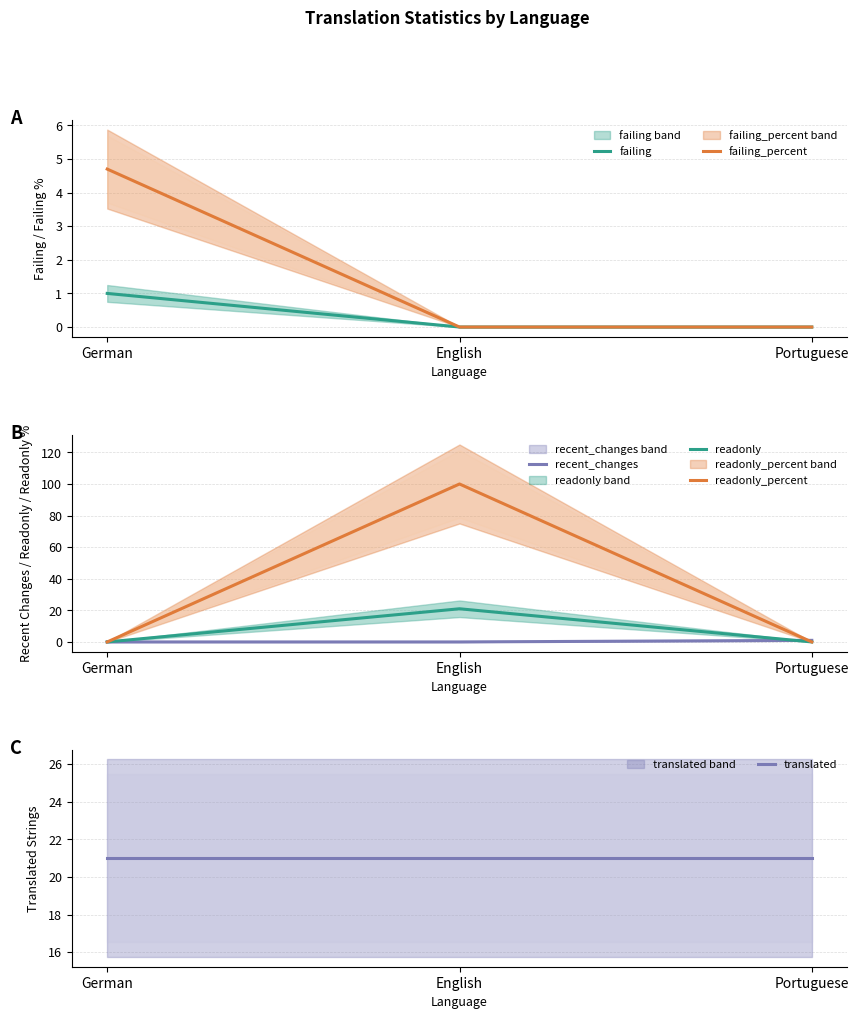

The value of recent_changes at German is 0.0. True or false?

True